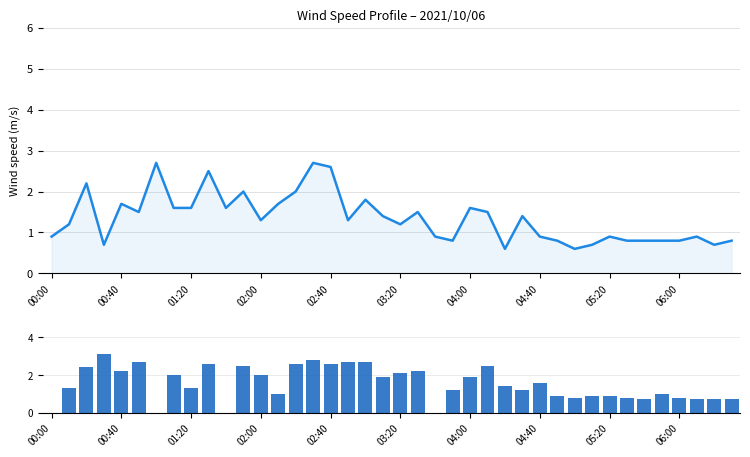

What is the value of the col_10 (1.485) bar at the 16th from the left?

2.8